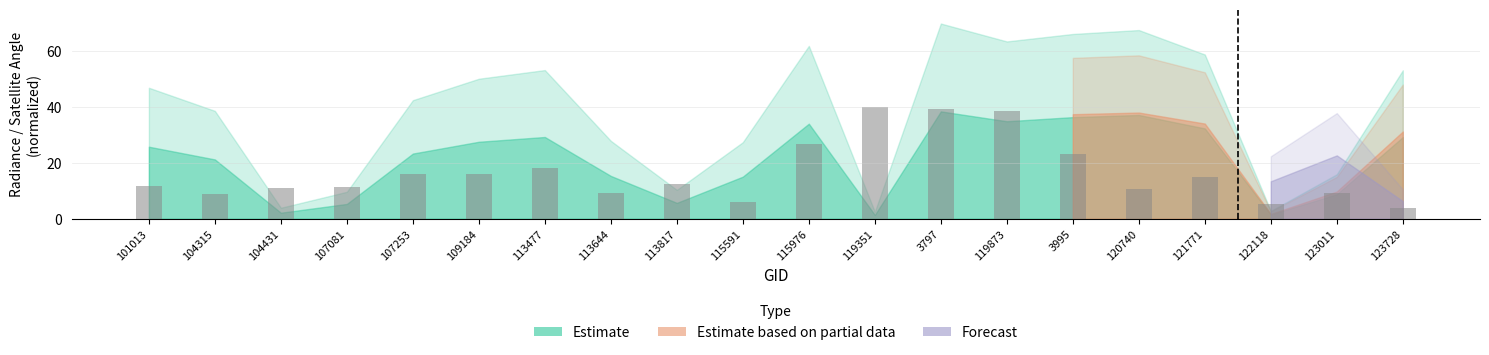

What is the value of the 6th bar from the left?

16.0